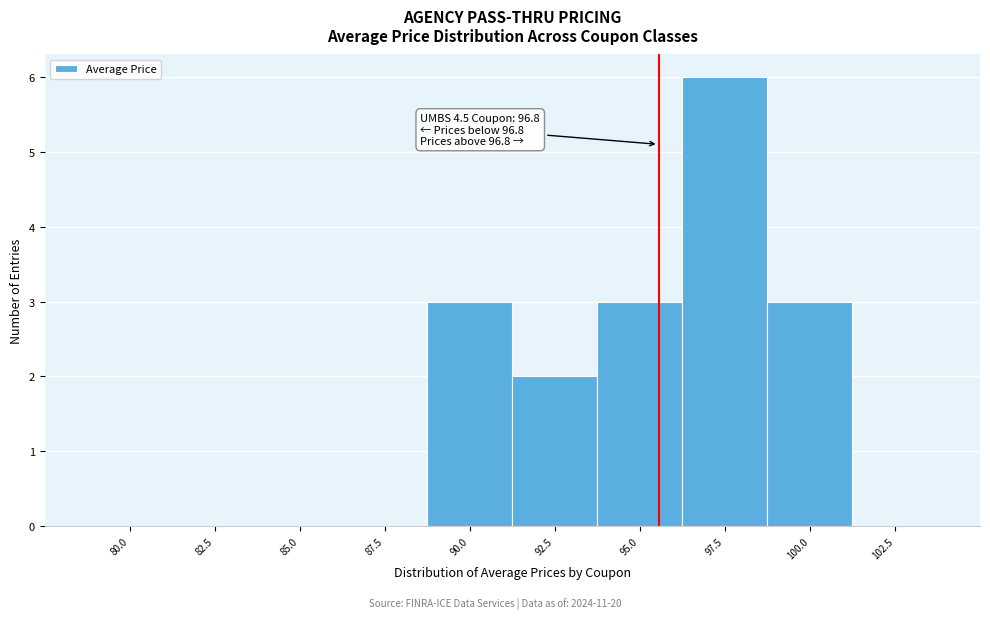

Reading left to right, extract all data points from this chart.

80.0=0	82.5=0	85.0=0	87.5=0	90.0=3	92.5=2	95.0=3	97.5=6	100.0=3	102.5=0